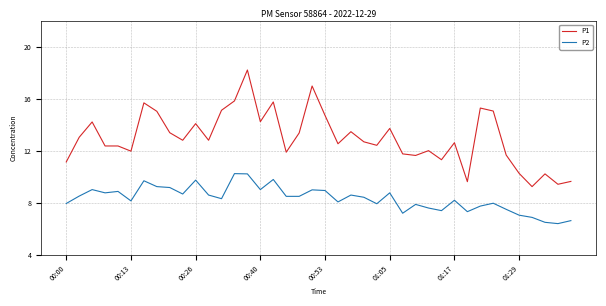

True or false: P2 and P1 cross at least once.

False